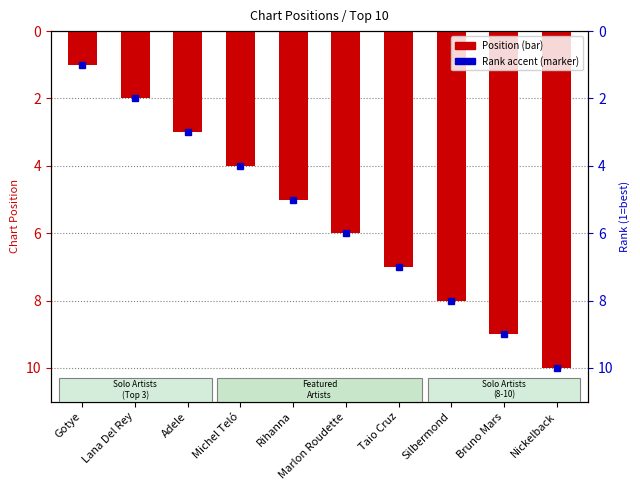

What is the sum of the values at Lana Del Rey and Nickelback?

12